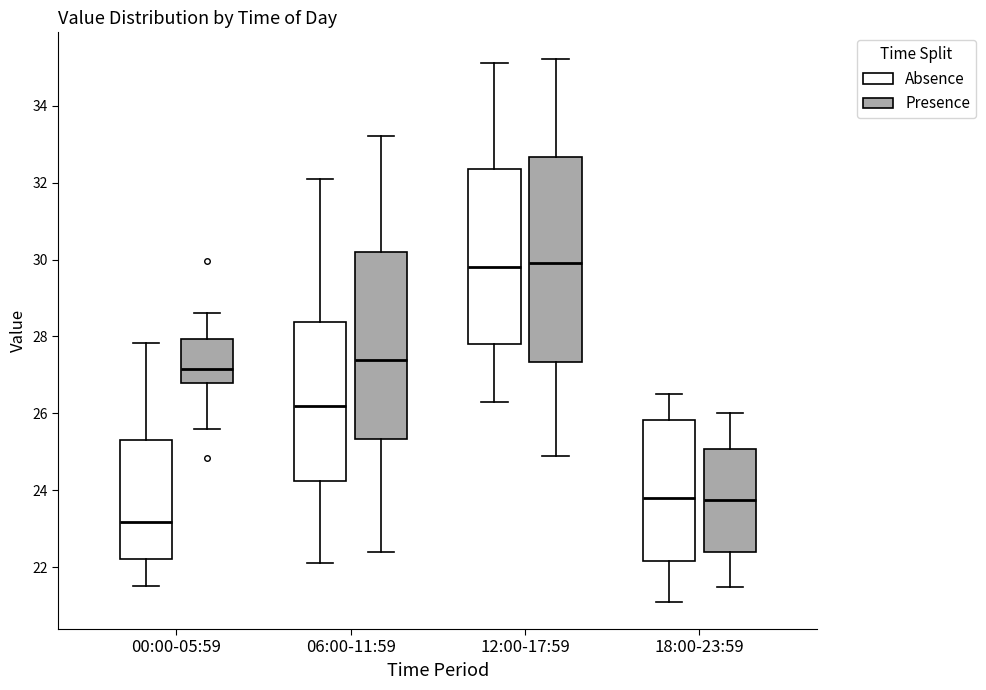

Reading left to right, transcribe this box plot: for each box, give where its median line is, the range the box spans, and where its two whiskers end, as read against the y-axis. The values are not printed on the chart, so give them approximately, as read against the axis.

00:00-05:59 (Absence): median 23.2, box 22.2 to 25.2, whiskers 21.6 to 27.8
00:00-05:59 (Presence): median 27.2, box 26.8 to 28.0, whiskers 25.6 to 28.6
06:00-11:59 (Absence): median 26.2, box 24.2 to 28.4, whiskers 22.2 to 32.2
06:00-11:59 (Presence): median 27.4, box 25.4 to 30.2, whiskers 22.4 to 33.2
12:00-17:59 (Absence): median 29.8, box 27.8 to 32.4, whiskers 26.4 to 35.2
12:00-17:59 (Presence): median 30.0, box 27.4 to 32.6, whiskers 25.0 to 35.2
18:00-23:59 (Absence): median 23.8, box 22.2 to 25.8, whiskers 21.2 to 26.6
18:00-23:59 (Presence): median 23.8, box 22.4 to 25.0, whiskers 21.6 to 26.0